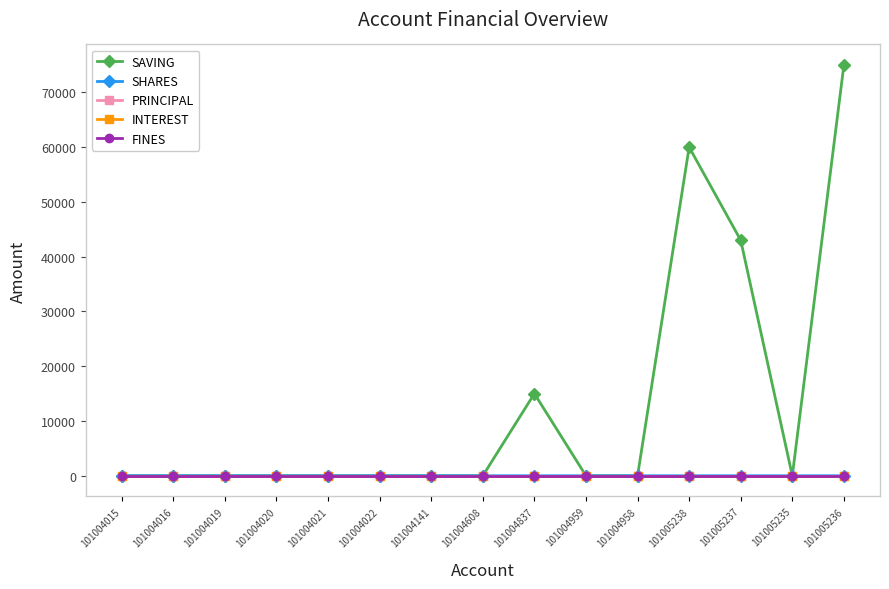

True or false: INTEREST and PRINCIPAL cross at least once.

False